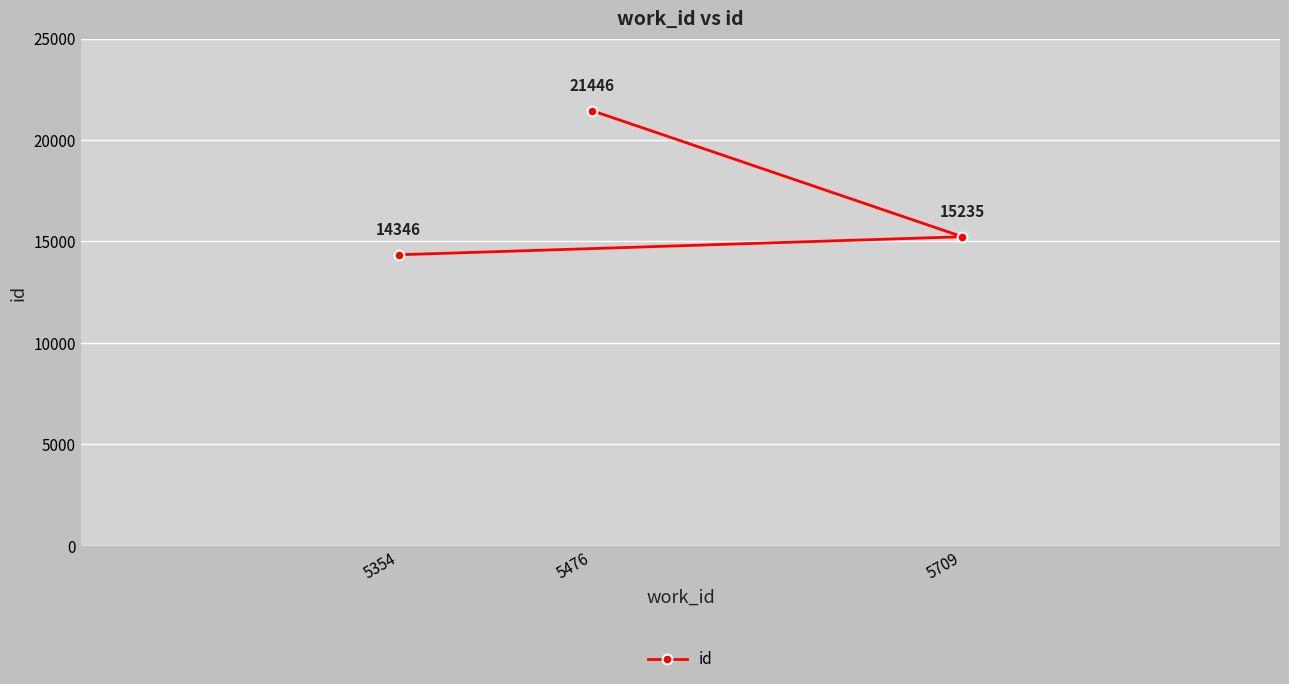

How many lines are shown in the chart?

1